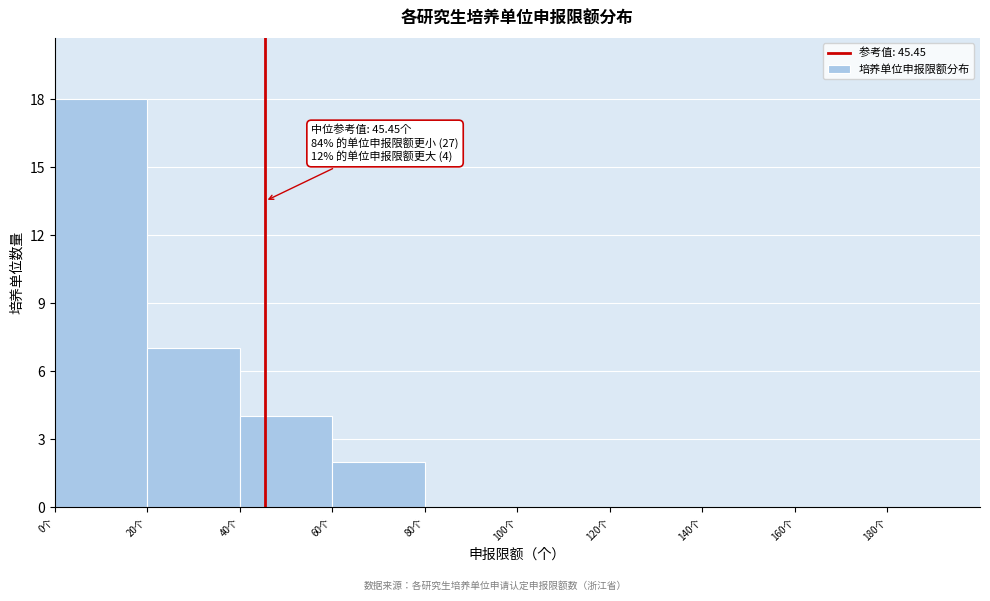

Over which range of the x-axis is the bar tallest?

0 to 20